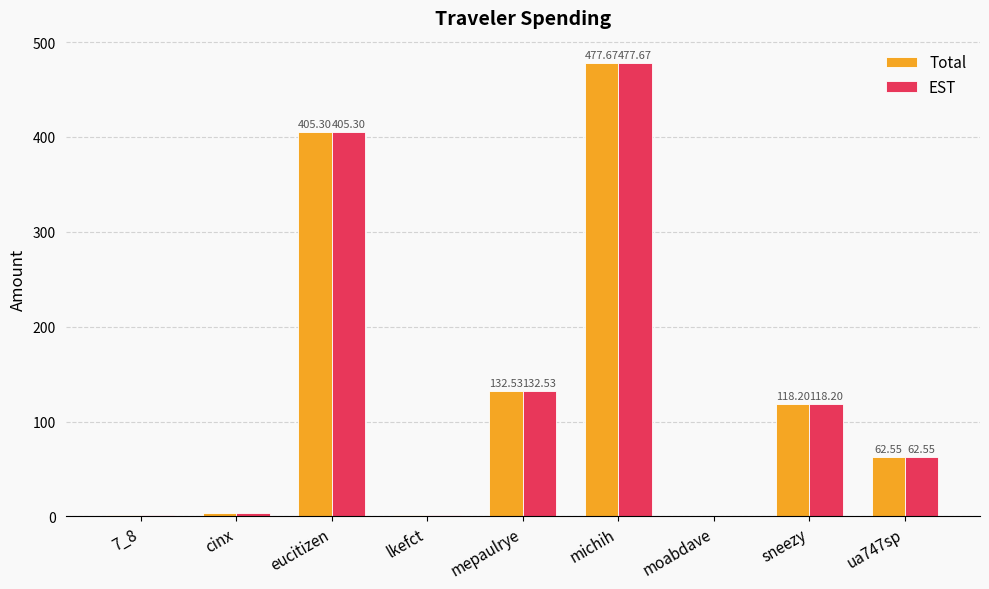

The Total series shows 3.7 at cinx. True or false?

True